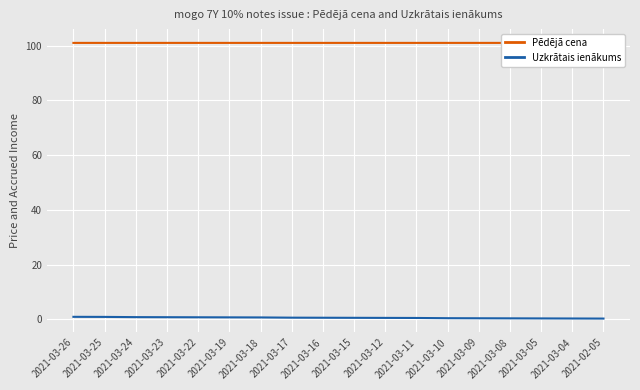

True or false: Pēdējā cena has more than 2 points higher than both neighbors.

False